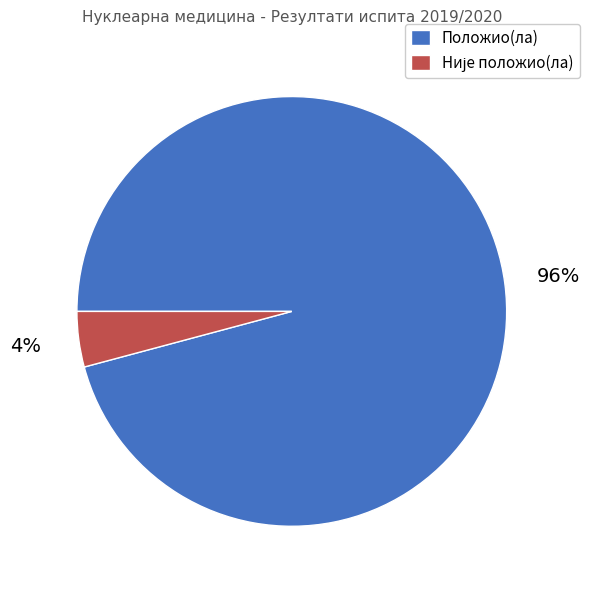

Which slice is the largest?

Положио(ла)